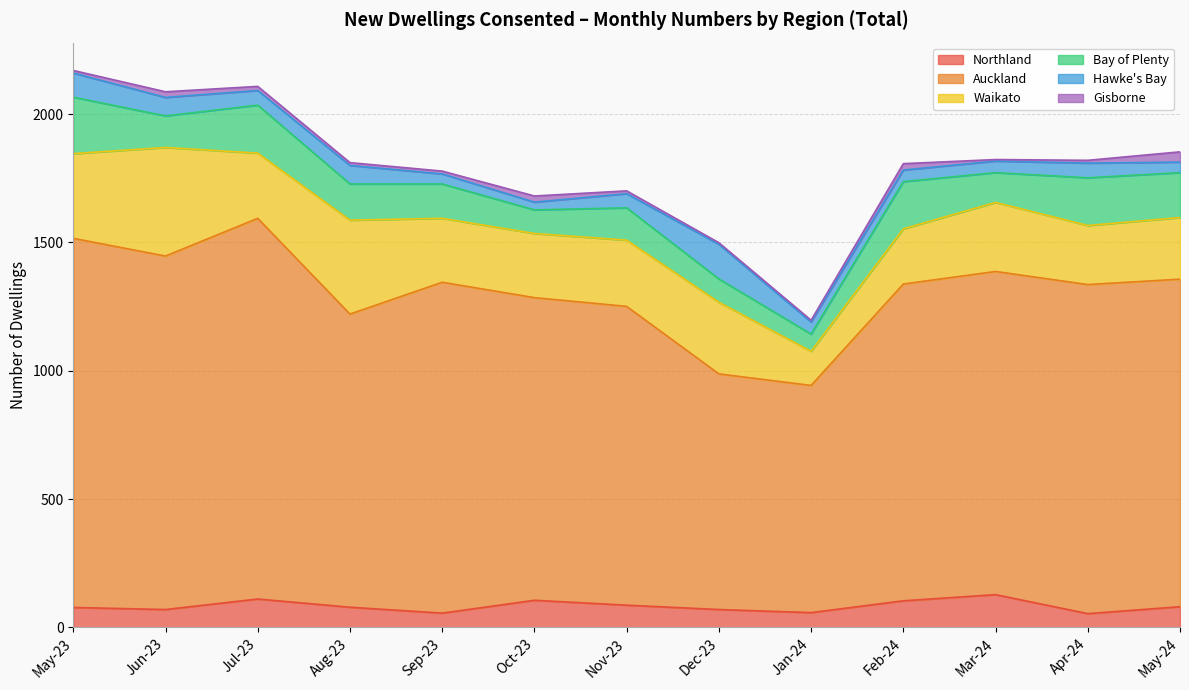

Where is Bay of Plenty nearest to the value 143?

Aug-23